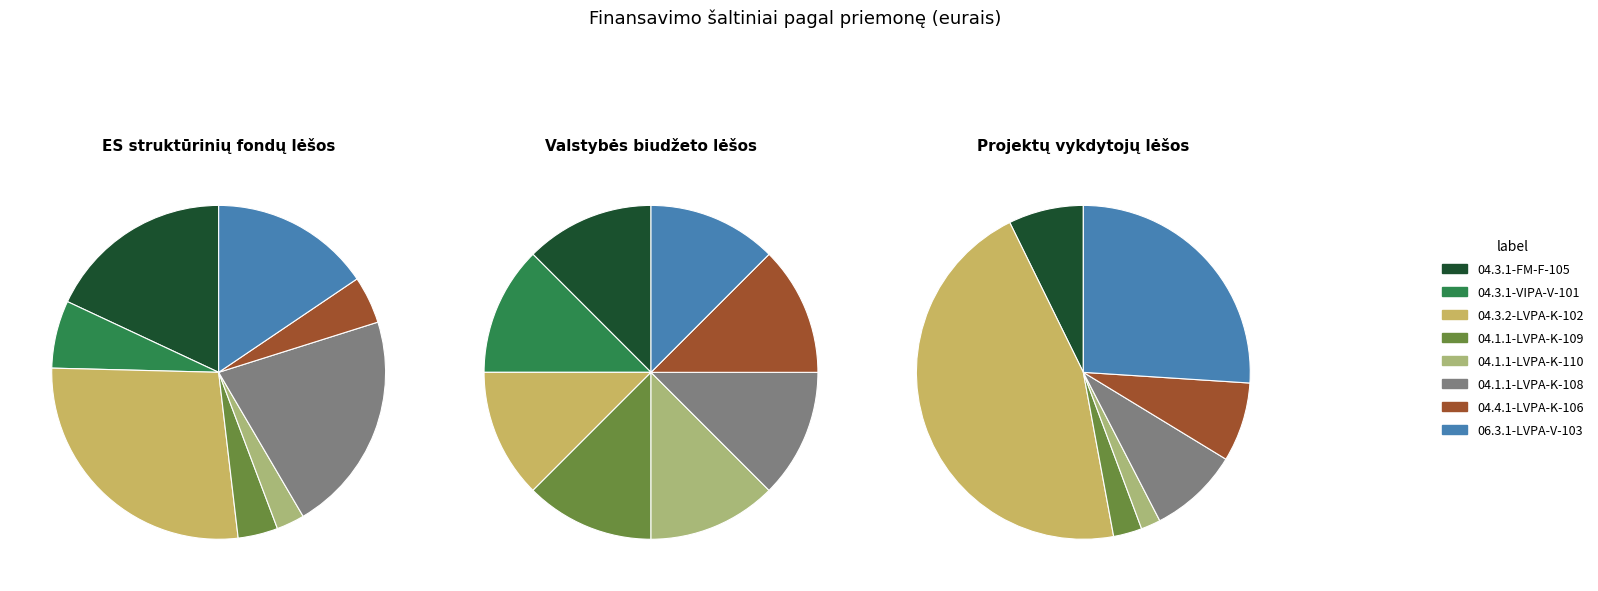

Between 04.3.1-FM-F-105 and 04.3.1-VIPA-V-101, which series saw the biggest shift?

ES struktūrinių fondų lėšos